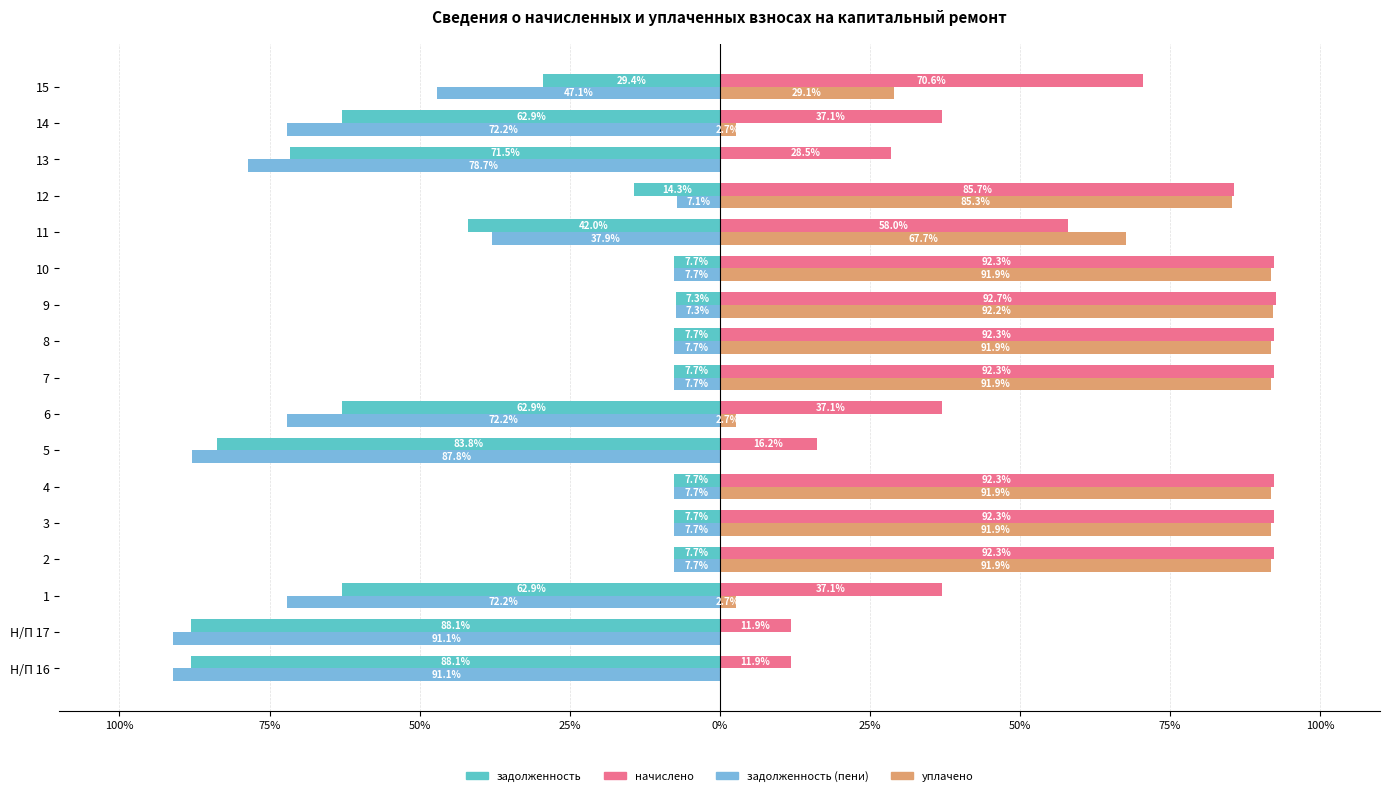

List the series in order of their peak value, highest first.

начислено, уплачено, задолженность (пени), задолженность